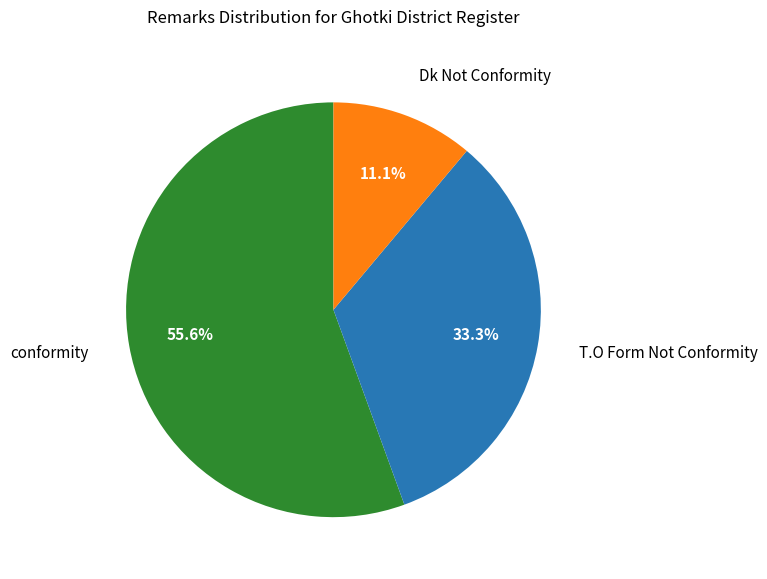

Does any single category account for the majority?

Yes